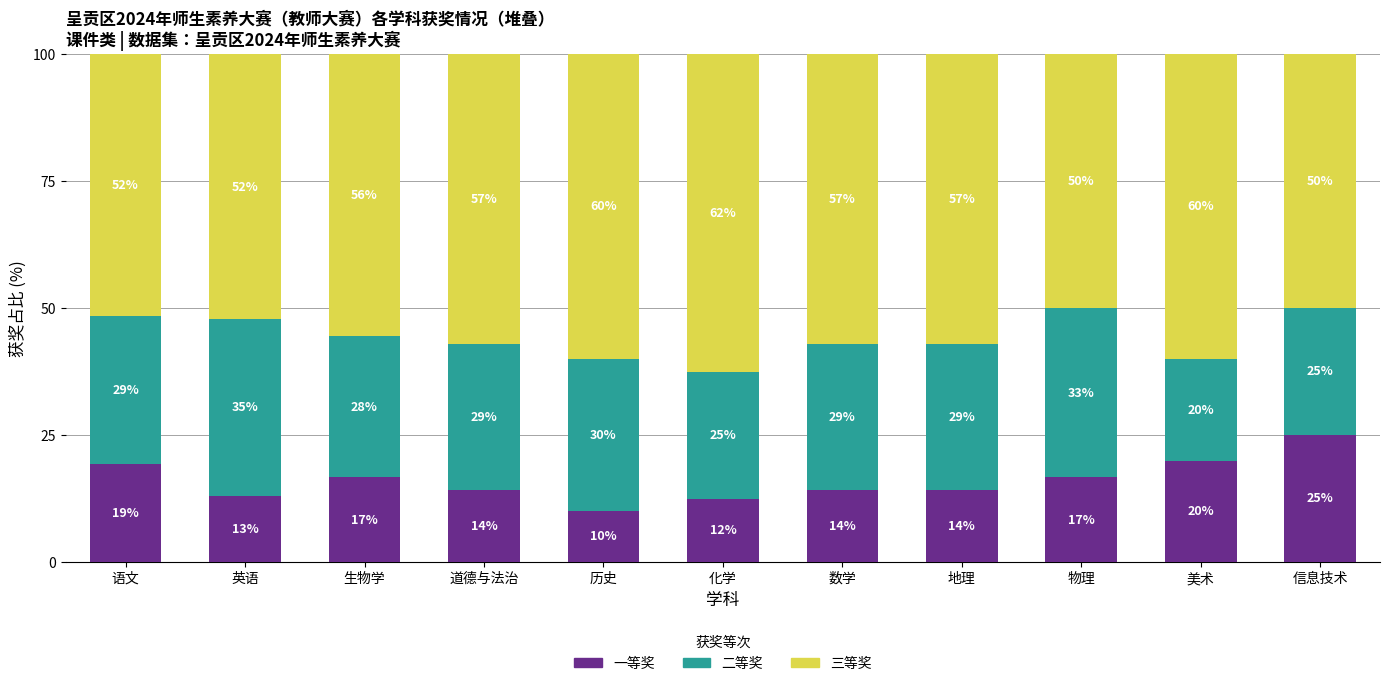

How many bars are there in total?

11